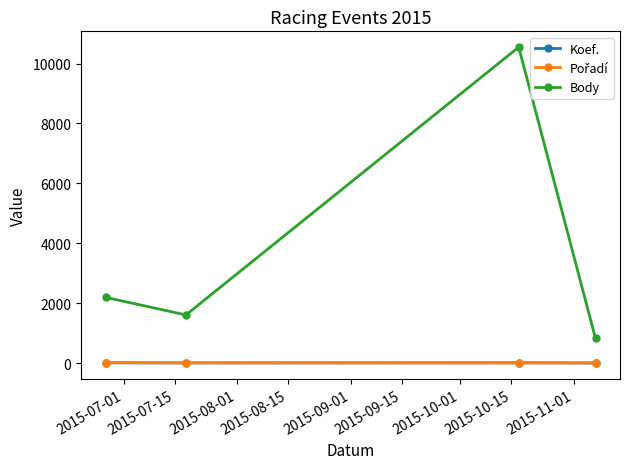

True or false: Koef. and Body intersect in this chart.

False